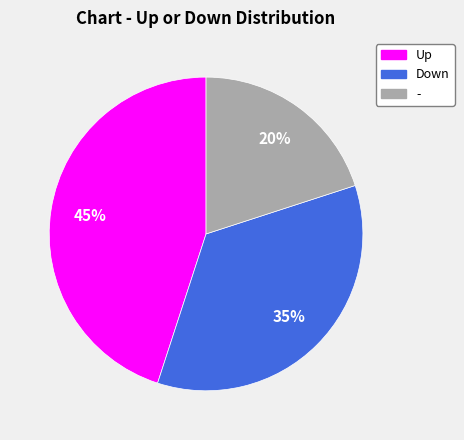

To the nearest percent, what is the average slice percentage?

33%